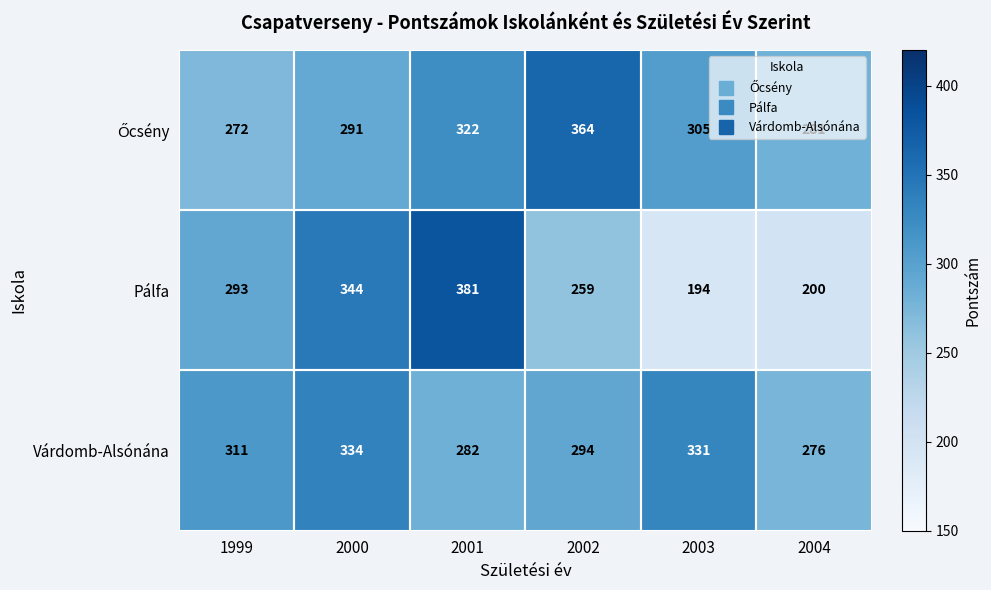

What is the difference between the maximum and second lowest values in the Várdomb-Alsónána series?

52